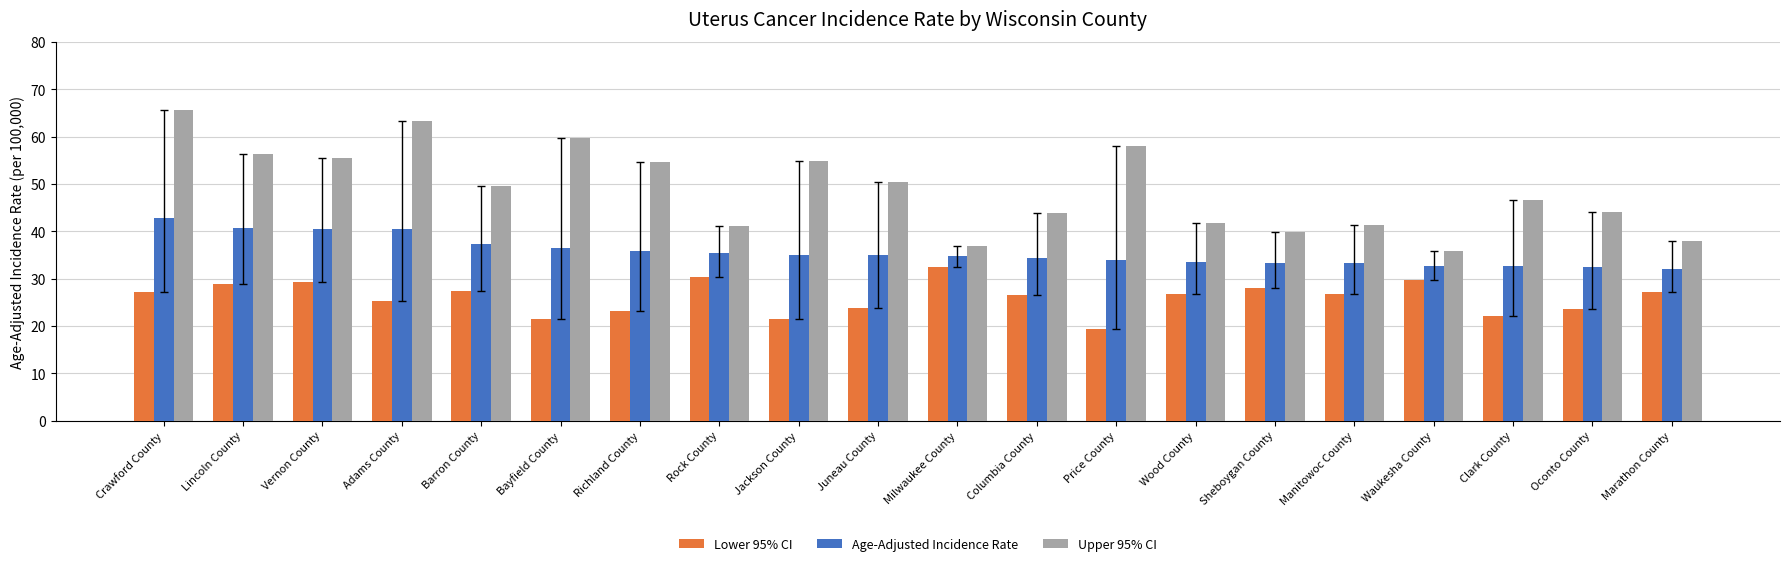

What is the label of the 9th bar from the left?

Jackson County